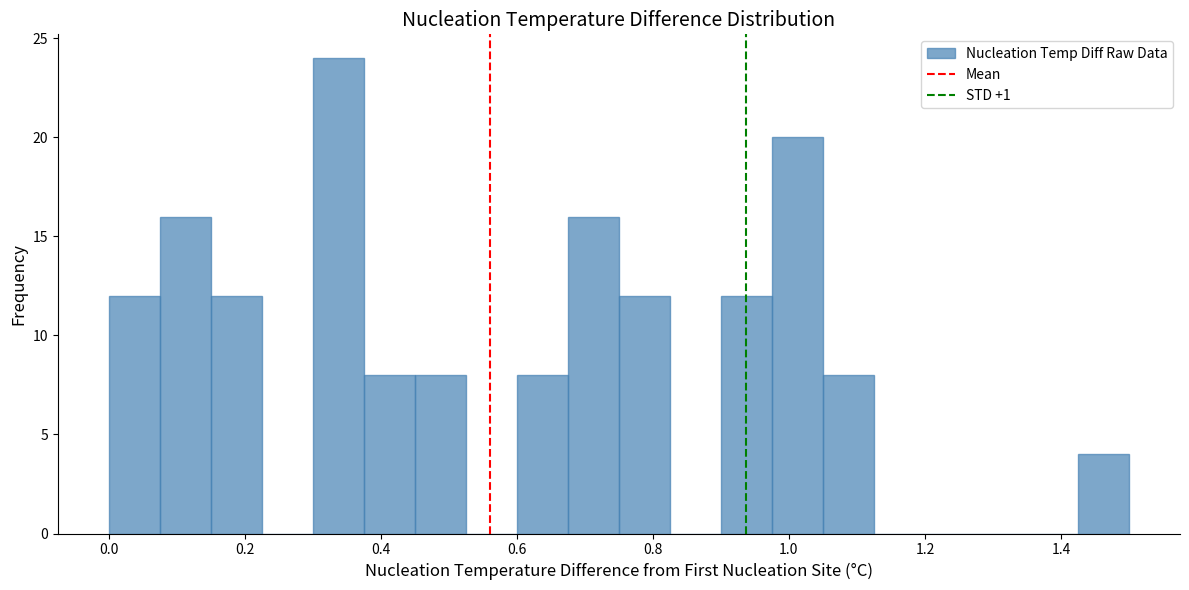

Read against the x-axis, roughly where is the centre of the tallest bar?

0.34